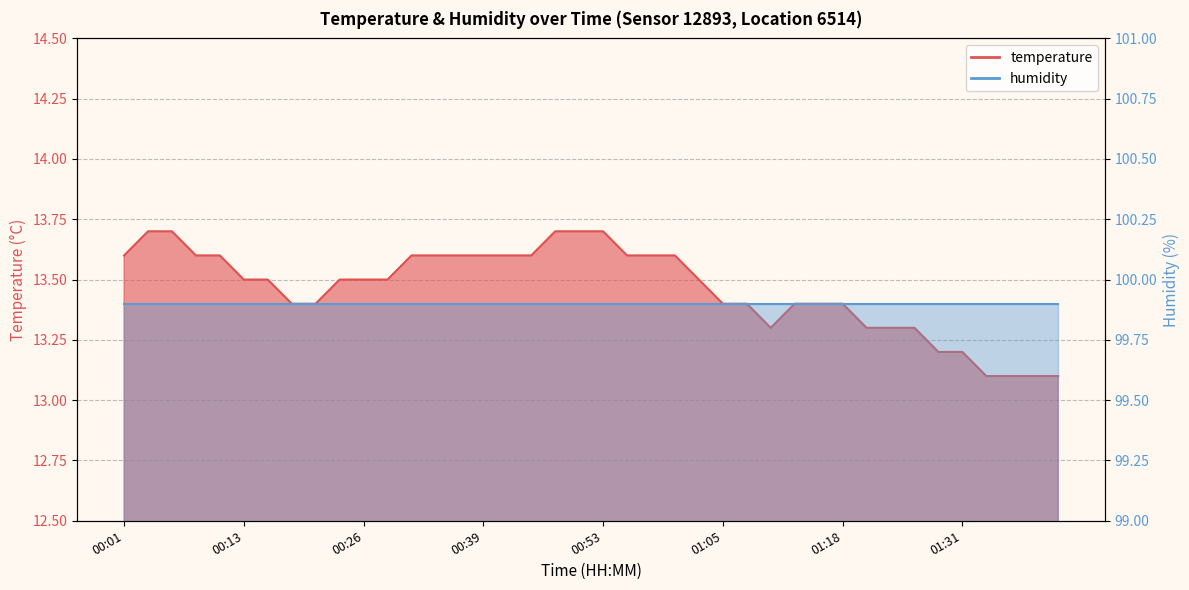

What is the difference between the maximum and minimum values?

0.6